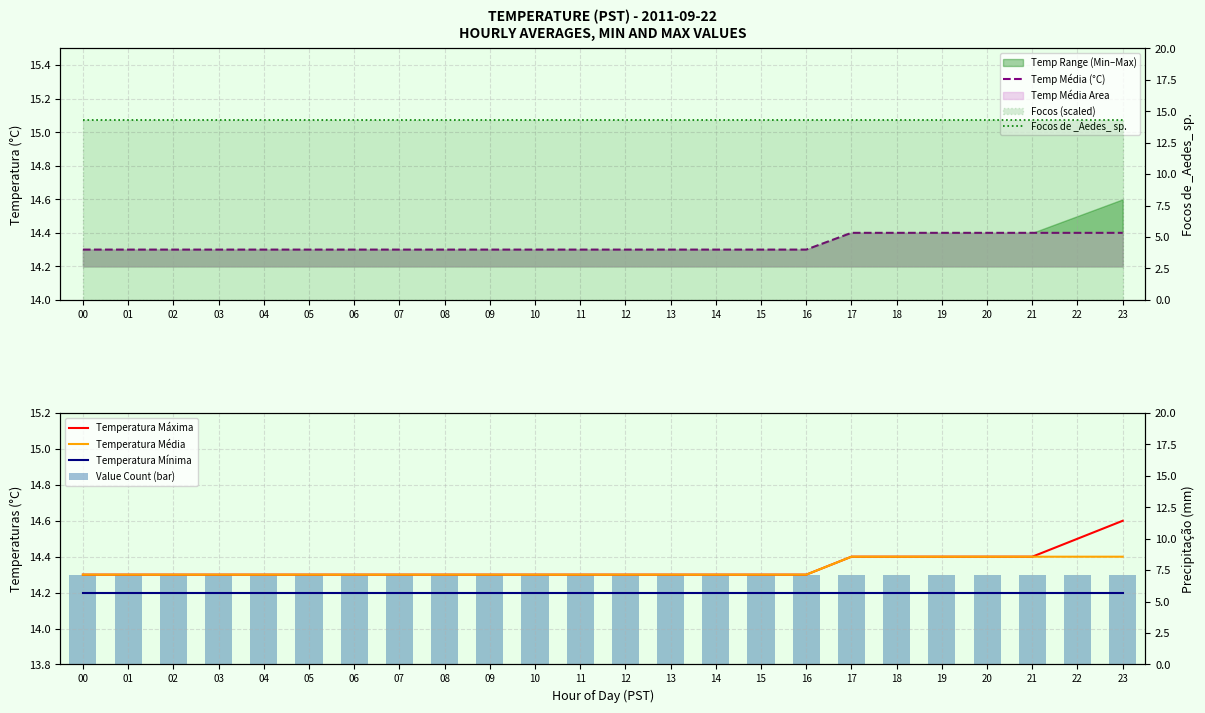

How many groups of bars are there?

24